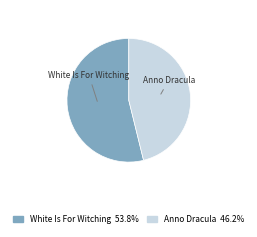

Which slice is the largest?

White Is For Witching